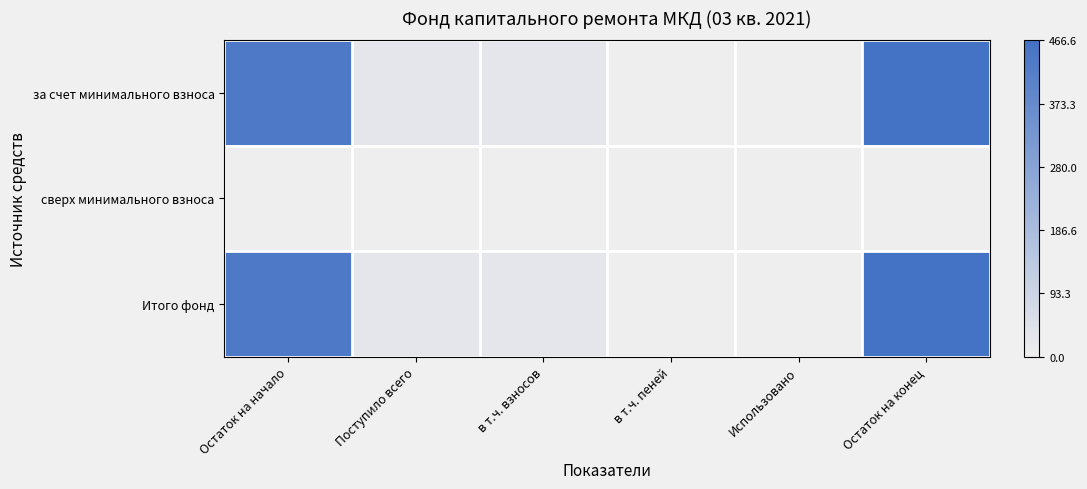

Count the number of categories in the chart.

6